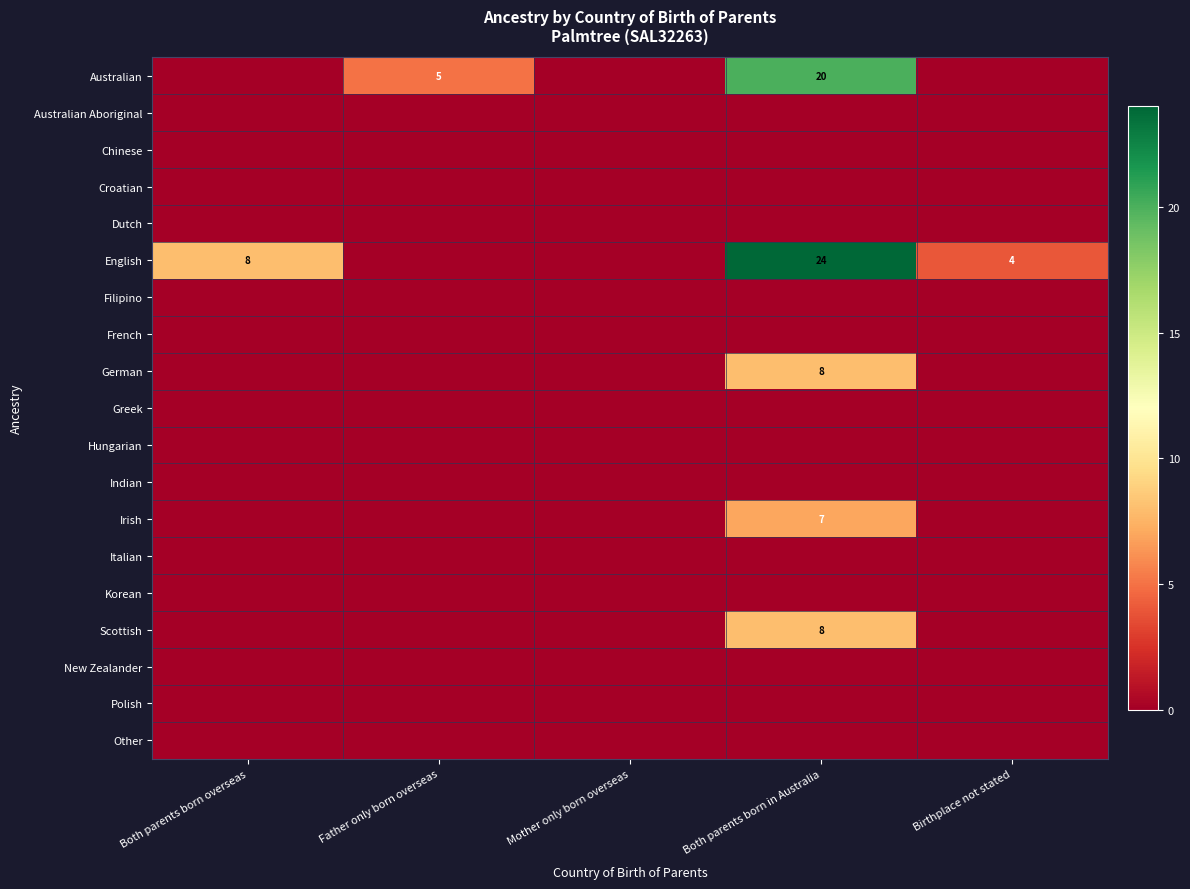

The Scottish series shows 8 at Both parents born in Australia. True or false?

True